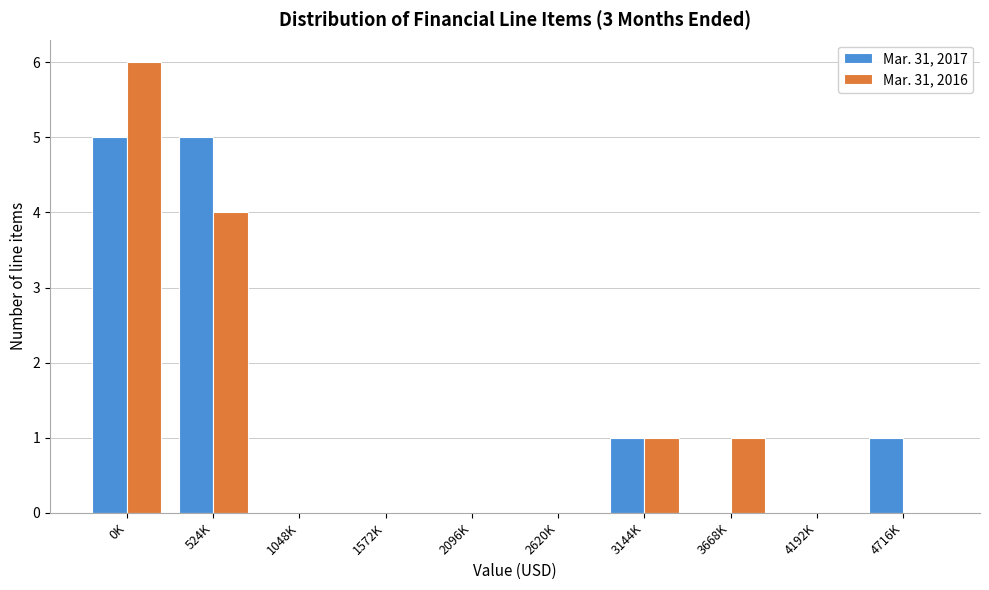

Reading left to right, list all the values displayed in this chart.

Mar. 31, 2017: 0K=5	524K=5	1048K=0	1572K=0	2096K=0	2620K=0	3144K=1	3668K=0	4192K=0	4716K=1
Mar. 31, 2016: 0K=6	524K=4	1048K=0	1572K=0	2096K=0	2620K=0	3144K=1	3668K=1	4192K=0	4716K=0